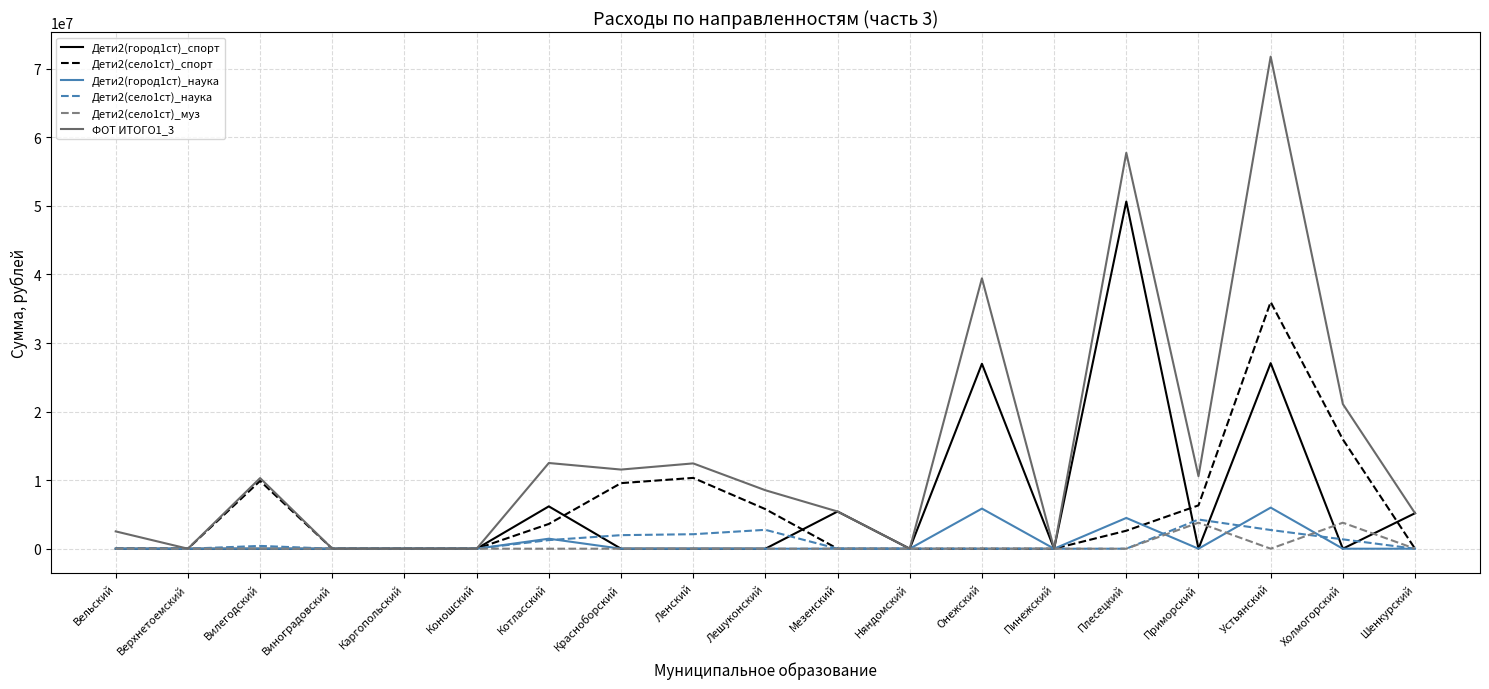

Is this an area chart (filled region under the line)?

No